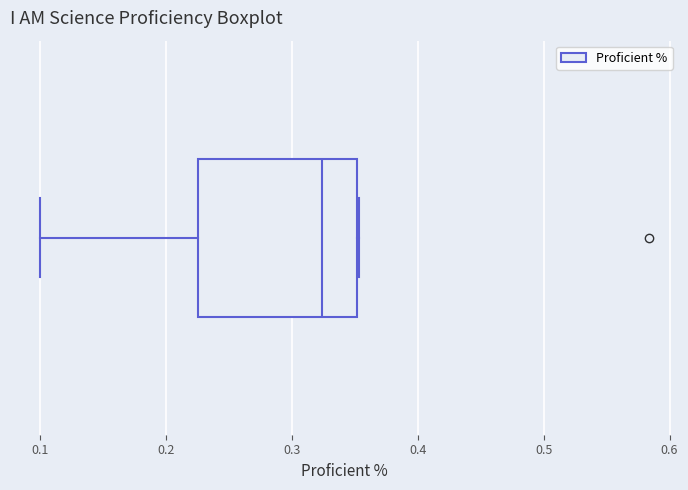

Read this box plot against the x-axis: the position of the median line, the range covered by the box, and the ends of both whiskers. The values are not printed on the chart, so give them approximately, as read against the axis.

median 0.32, box 0.23 to 0.35, whiskers 0.10 to 0.35